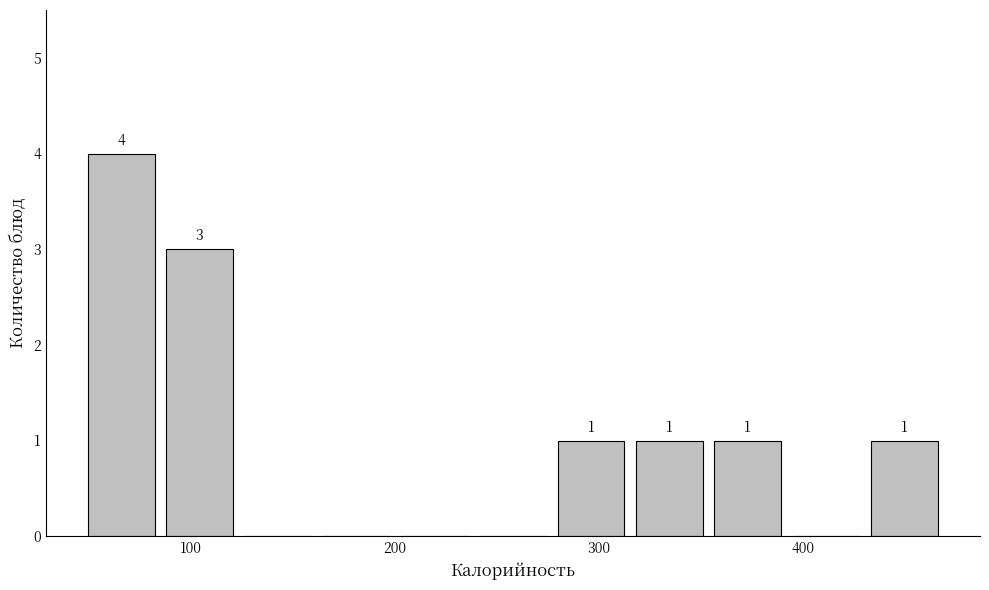

Read against the x-axis, roughly where is the centre of the tallest bar?

70